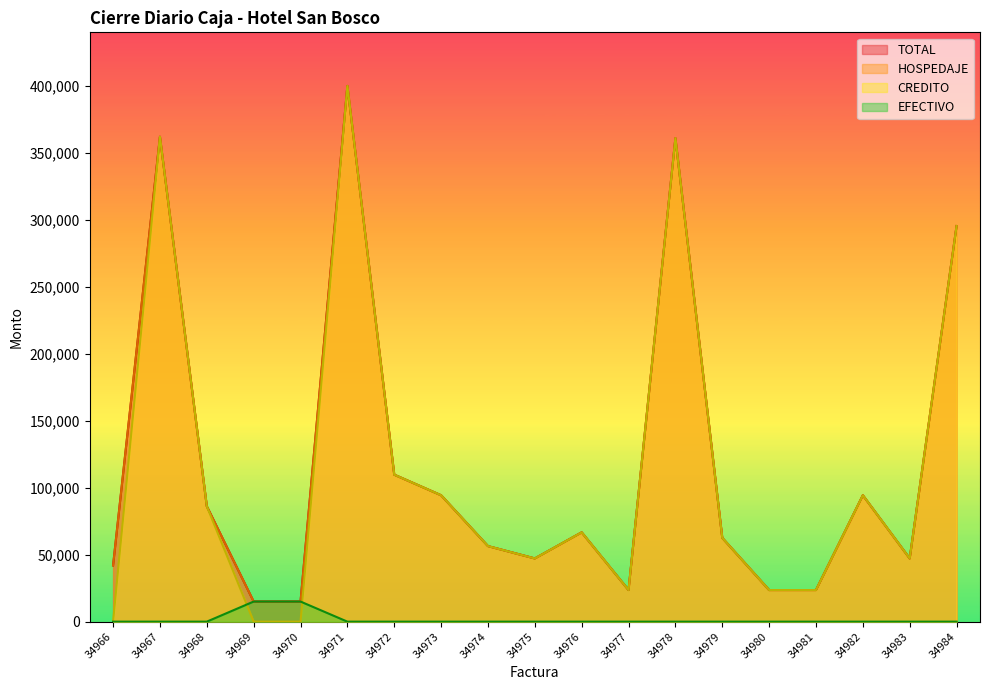

The value of CREDITO at 34970 is 238774. True or false?

False